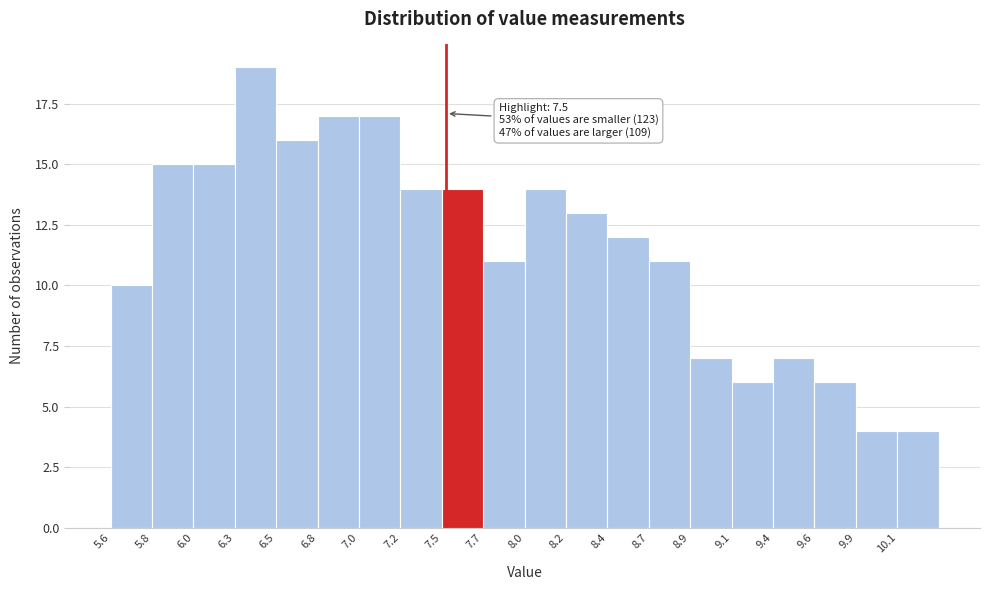

Over which range of the x-axis is the bar tallest?

6.30 to 6.50